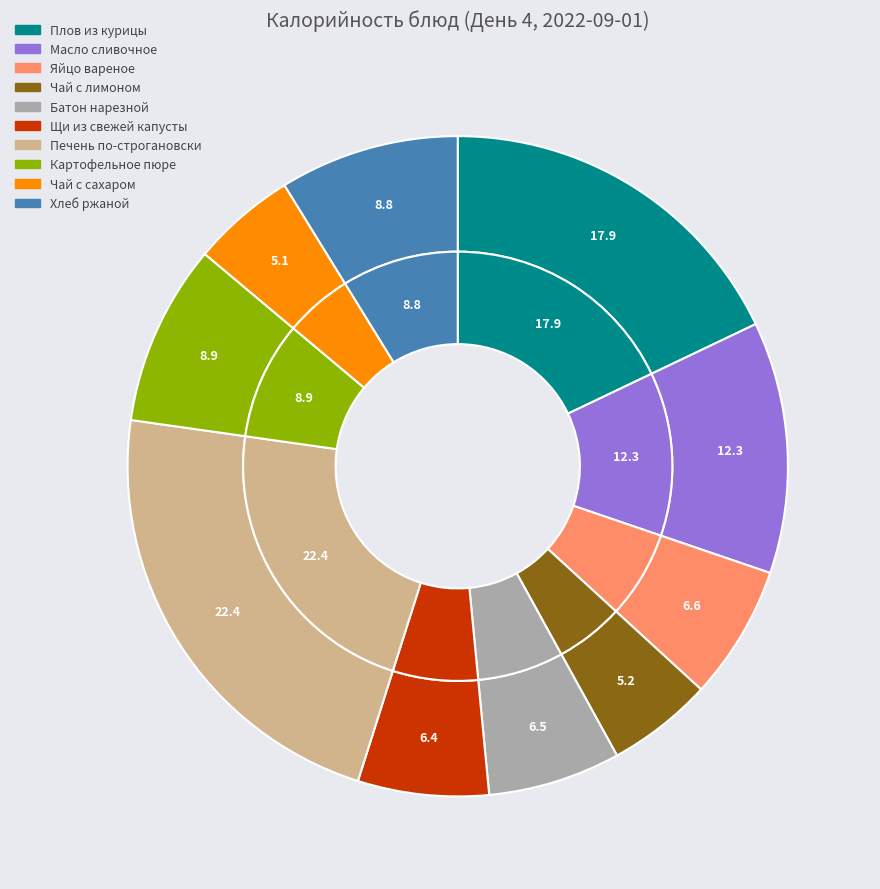

Rank the categories by value from lowest to highest.

Чай с сахаром, Чай с лимоном, Щи из свежей капусты, Батон нарезной, Яйцо вареное, Хлеб ржаной, Картофельное пюре, Масло сливочное, Плов из курицы, Печень по-строгановски